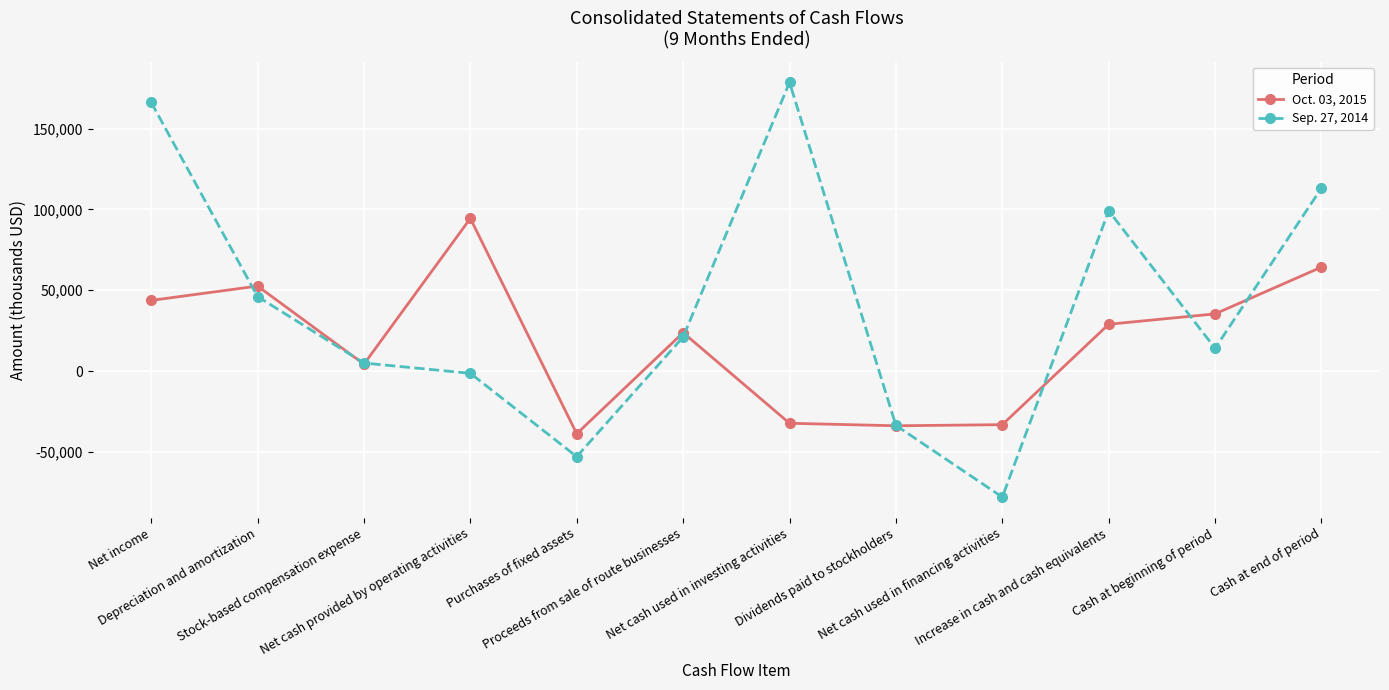

Which series has the largest total across all categories?

Sep. 27, 2014